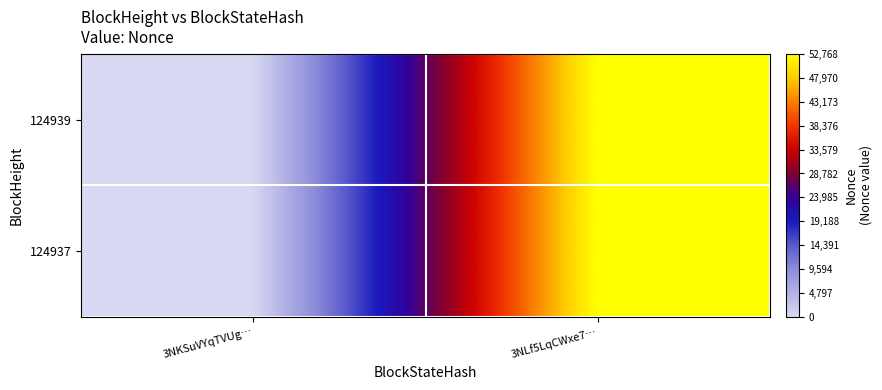

Rank the series at 3NKSuVYqTVUg… from highest to lowest value.

124939, 124937